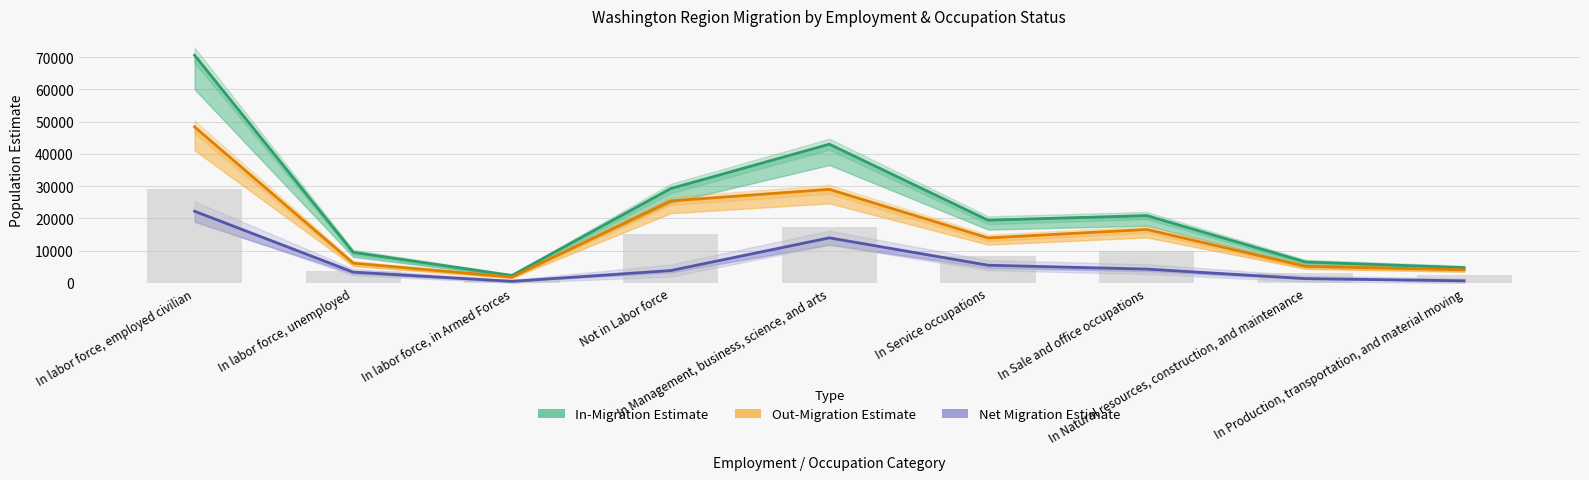

Which category has the highest value in the Net Migration Estimate series?

In labor force, employed civilian